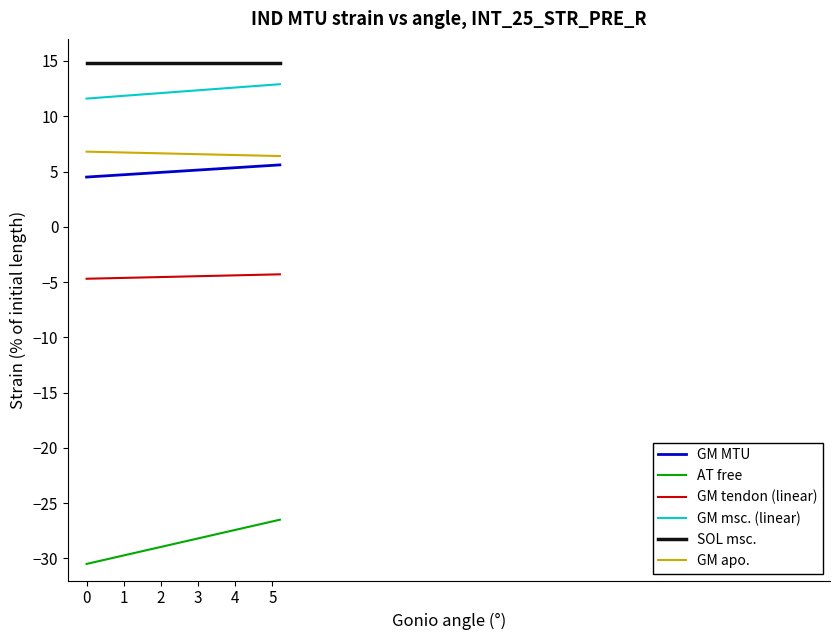

Which series has the widest spread of values?

AT free